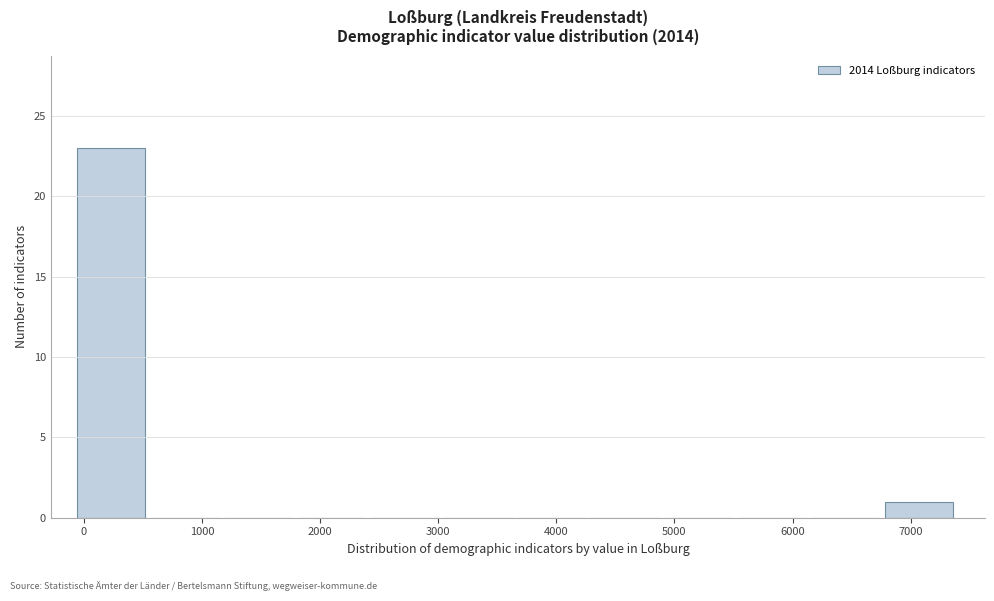

What is the height of the bar covering -100 to 600 on the x-axis? Neither the bar edges nor the heights are printed on the chart, so give them approximately, as read against the axes.

23